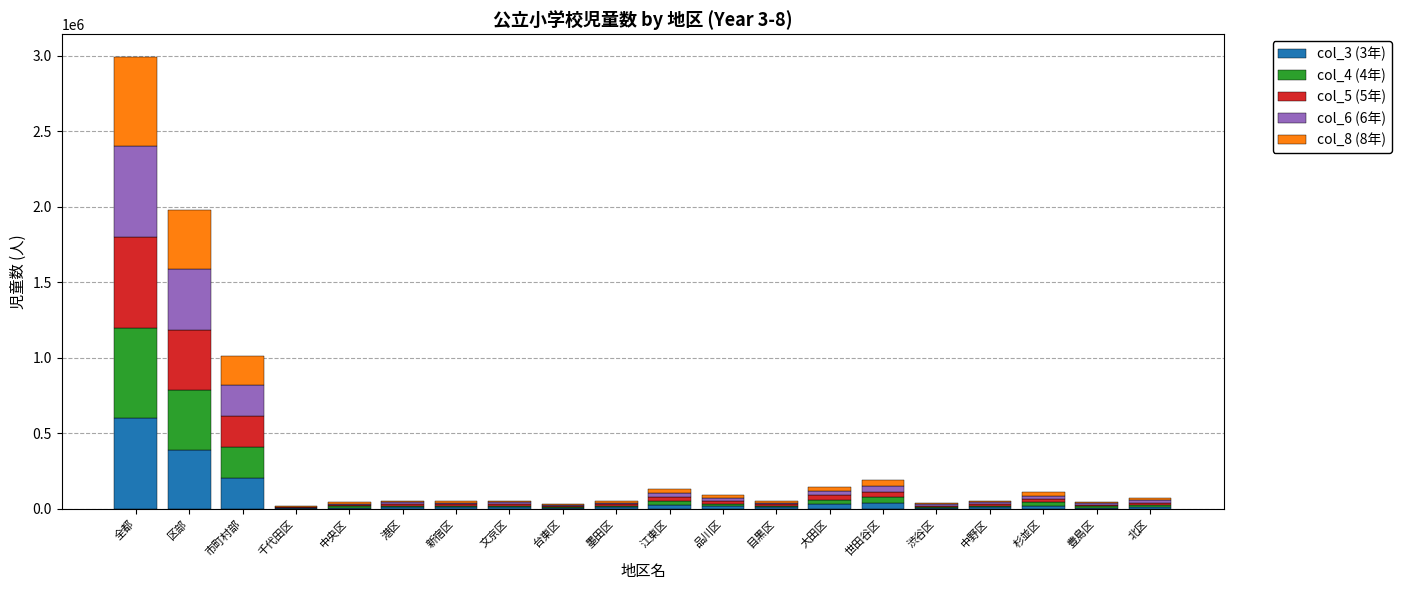

At which category is the sum across all series the highest?

全都